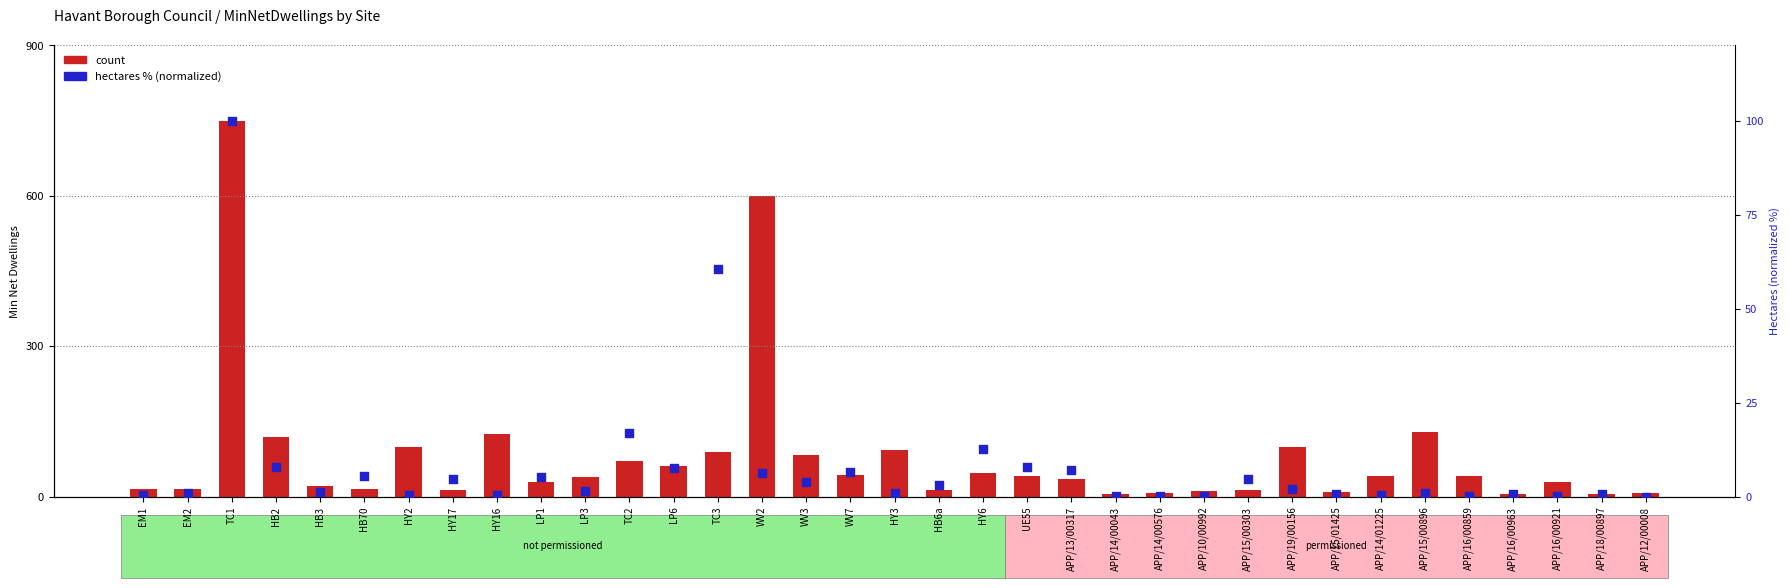

Which series has the largest total across all categories?

count